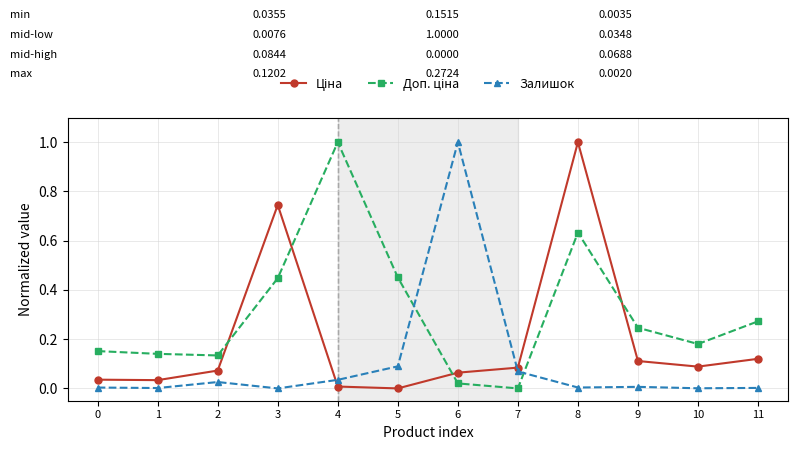

At which category is the sum across all series the highest?

8